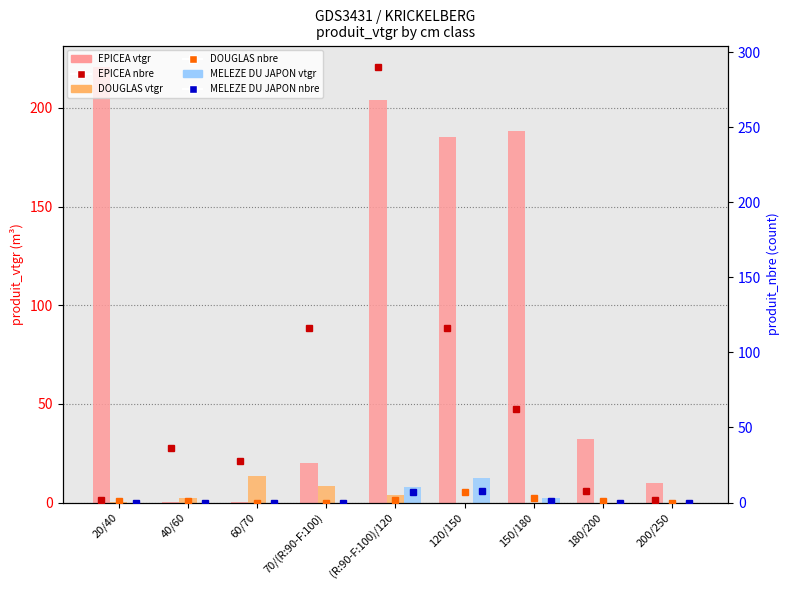

What position from the left is 20/40?

1